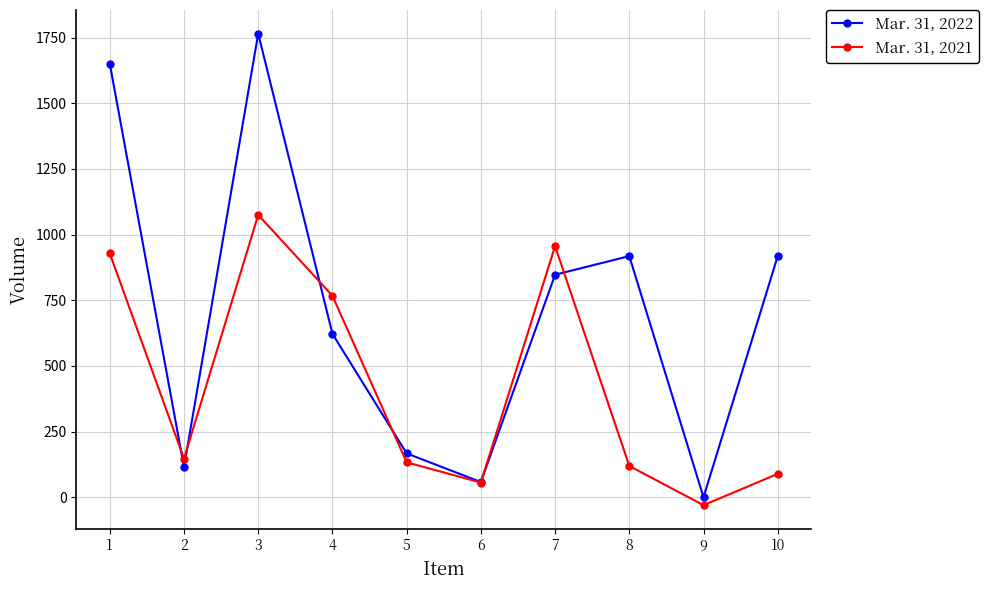

How many lines are shown in the chart?

2